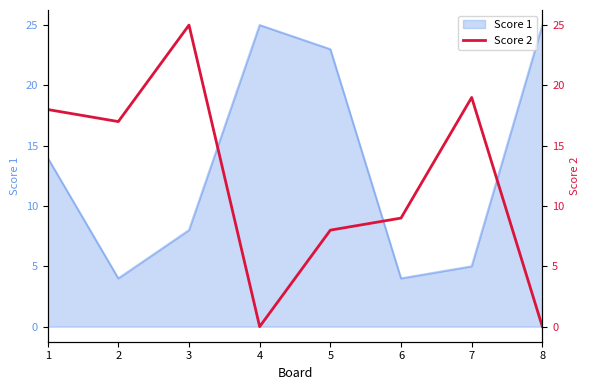

The value of Score 1 at 4 is 25. True or false?

True